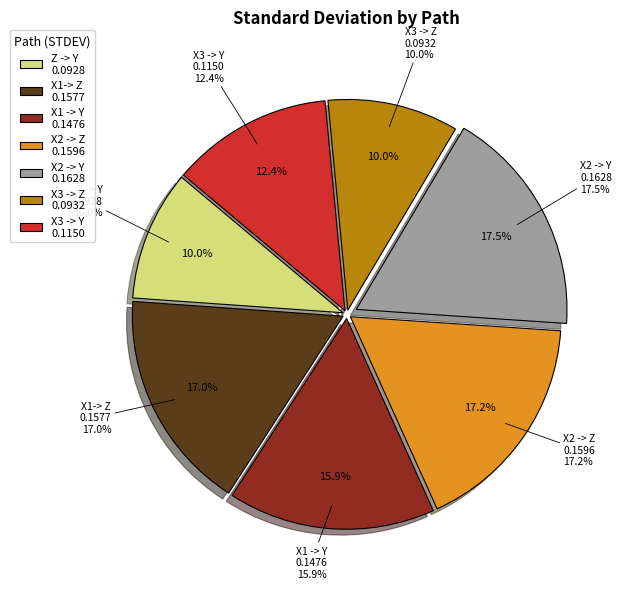

To the nearest percent, what is the difference between the largest and smallest slice percentages?

8%